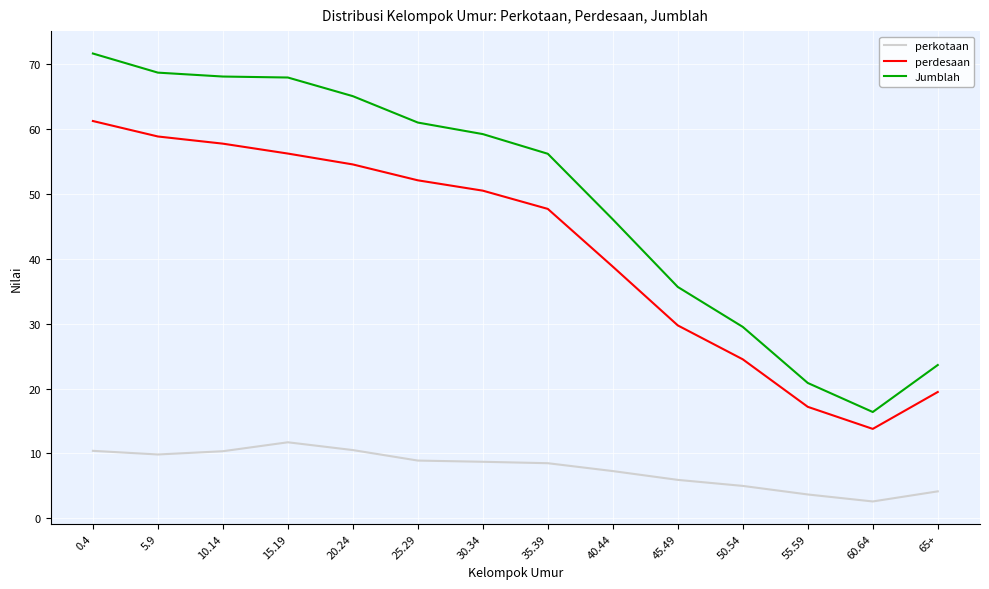

Is the value of perkotaan at 25.29 greater than the value of perdesaan at 65+?

No